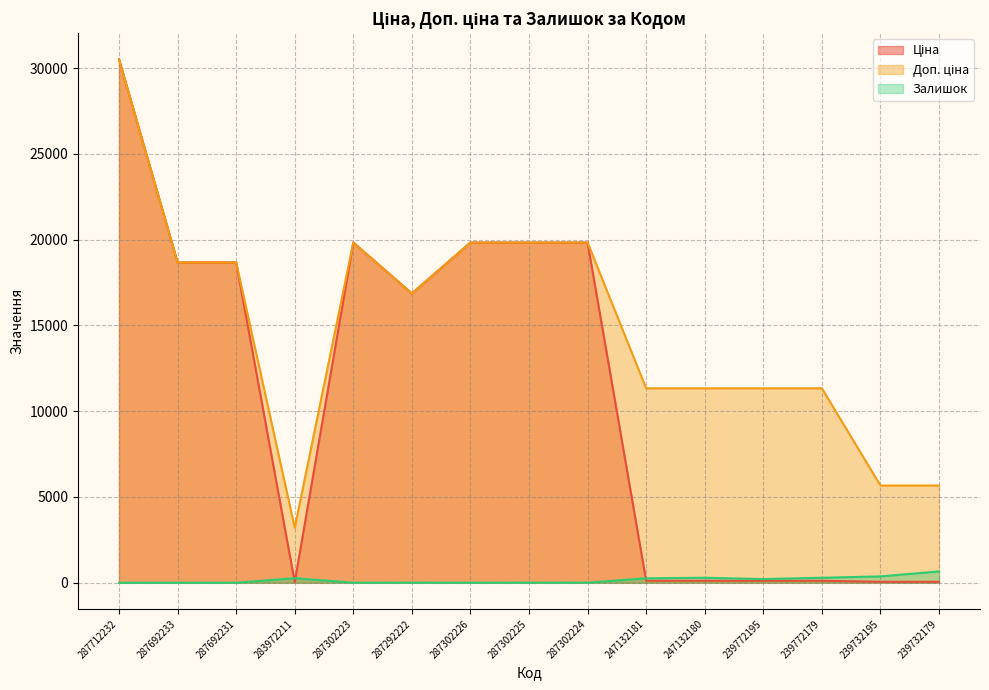

What are all the series names shown in the legend?

Ціна, Доп. ціна, Залишок